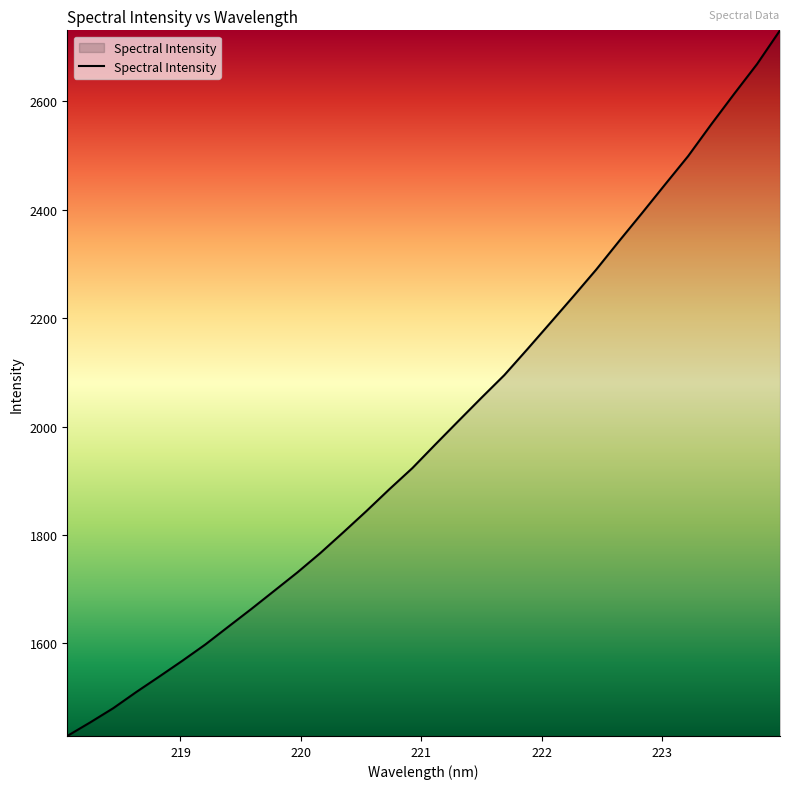

What is the maximum value shown in the chart?

2730.9